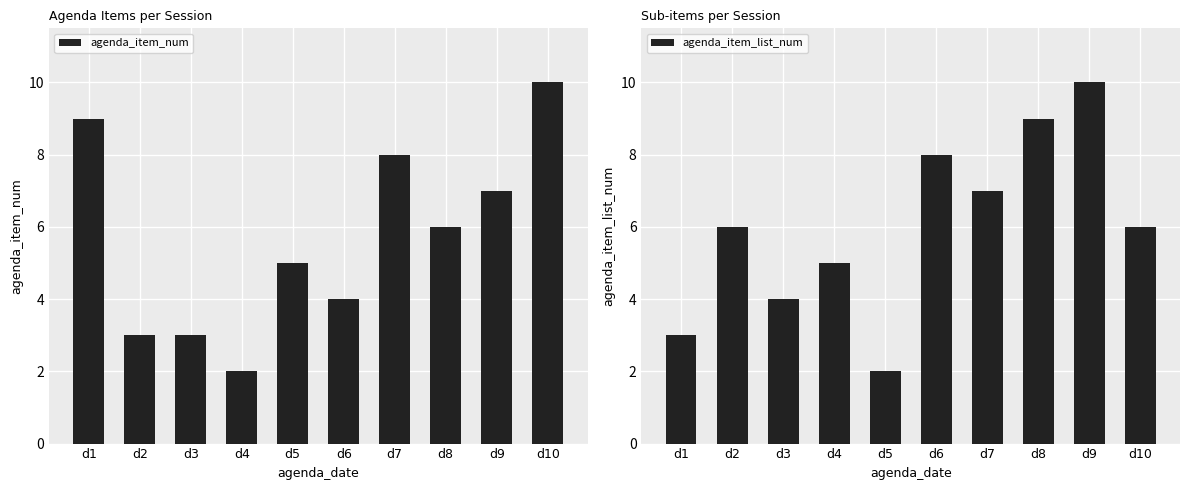

What is the sum of the agenda_item_num values at d7 and d9?

15